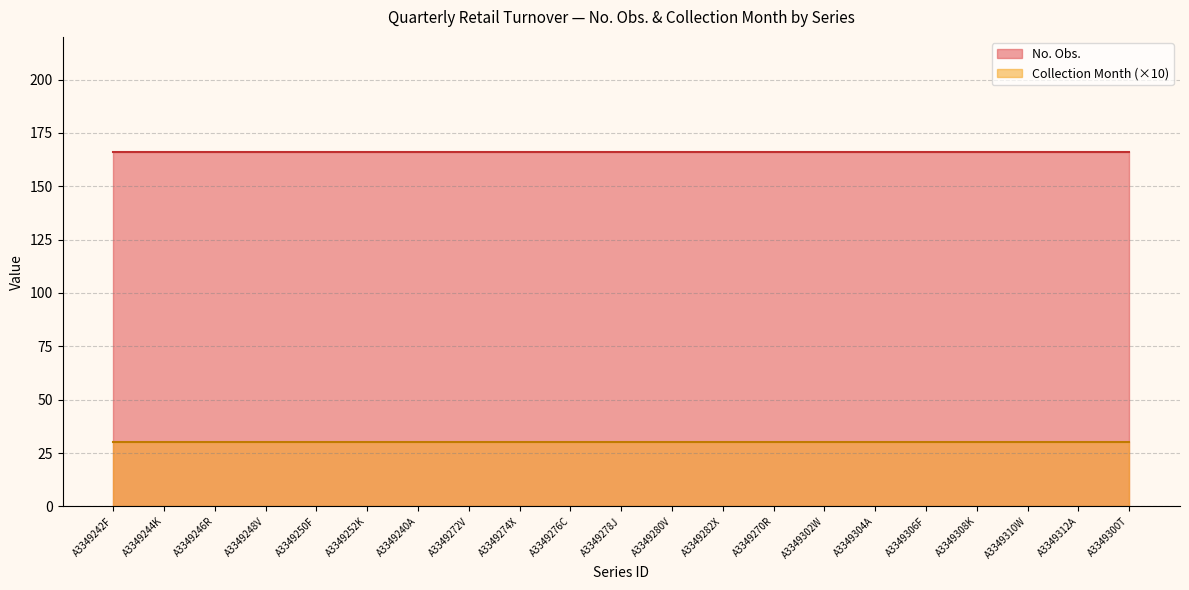

True or false: Collection Month has more than 0 interior local peaks.

False